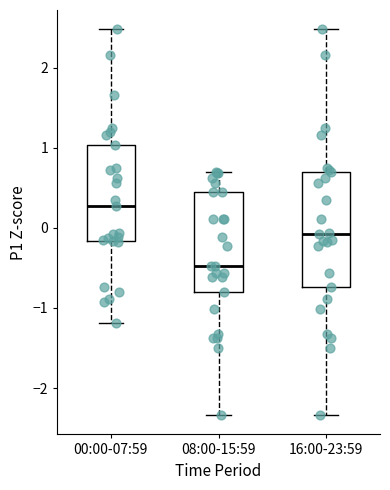

Reading left to right, transcribe this box plot: for each box, give where its median line is, the range the box spans, and where its two whiskers end, as read against the y-axis. The values are not printed on the chart, so give them approximately, as read against the axis.

00:00-07:59: median 0.3, box -0.2 to 1.0, whiskers -1.2 to 2.5
08:00-15:59: median -0.5, box -0.8 to 0.5, whiskers -2.3 to 0.7
16:00-23:59: median -0.1, box -0.7 to 0.7, whiskers -2.3 to 2.5